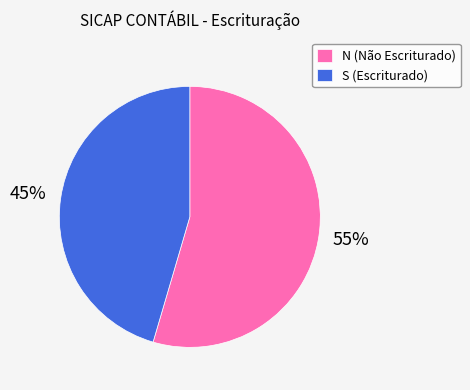

What is the largest slice in the pie chart?

N